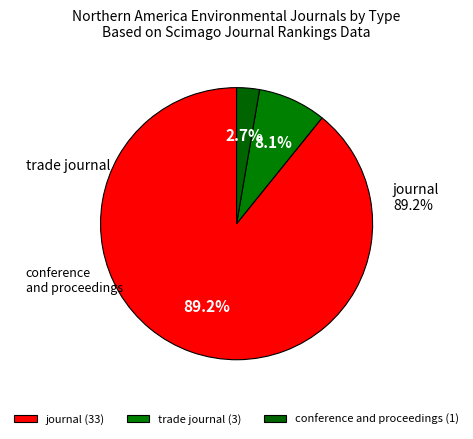

What is the largest slice in the pie chart?

journal